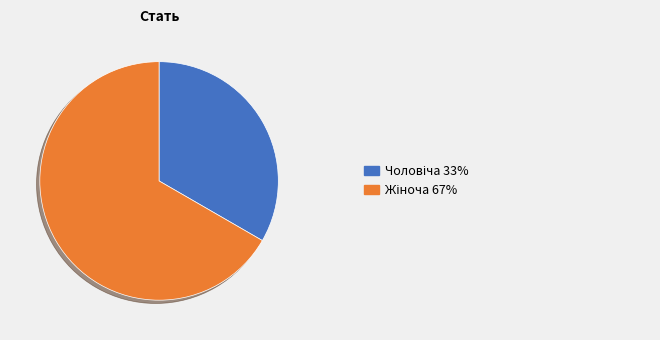

Is there any slice that represents more than half of the pie?

Yes